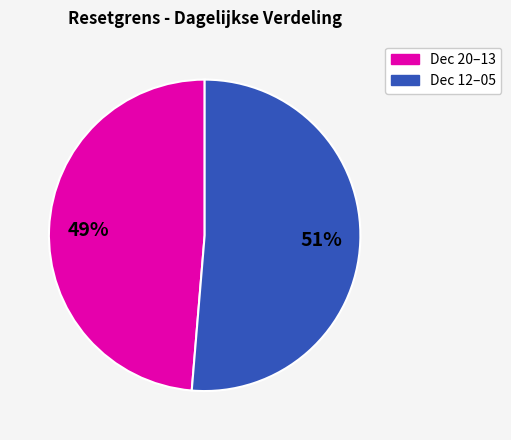

Count the number of slices in the pie.

2